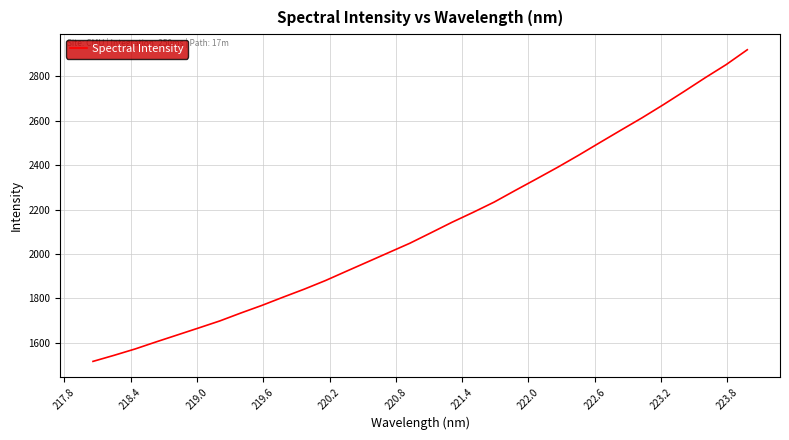

What is the difference between the maximum and minimum values?

1402.6